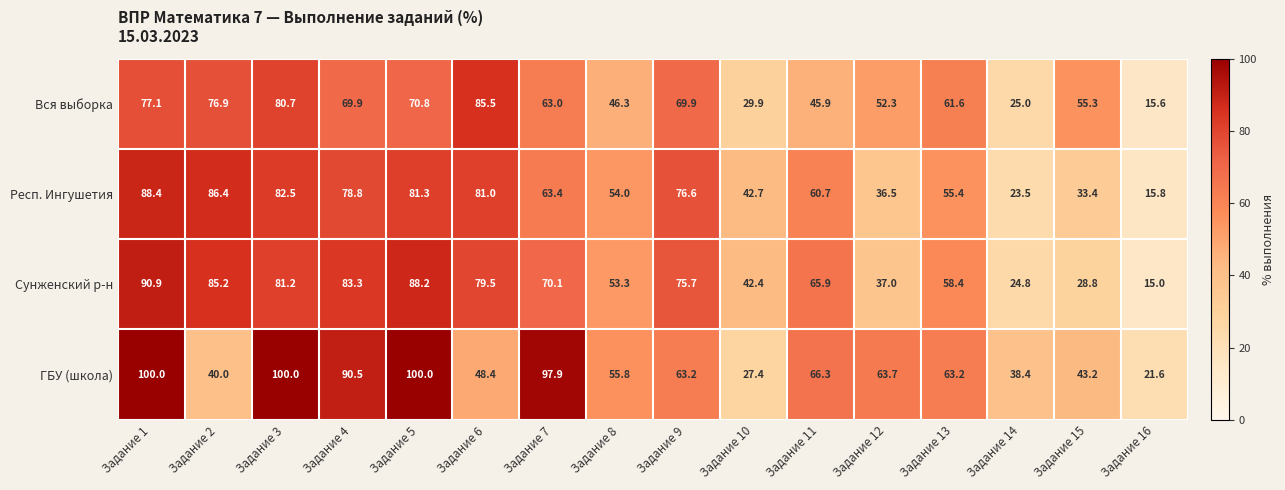

At how many categories does at least one series exceed 21?

16